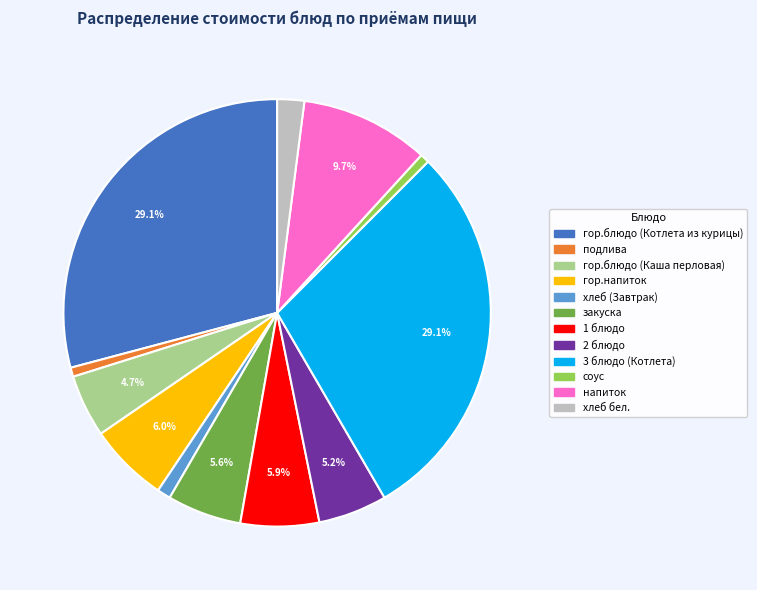

Between хлеб (Завтрак) and 3 блюдо (Котлета), which is larger?

3 блюдо (Котлета)